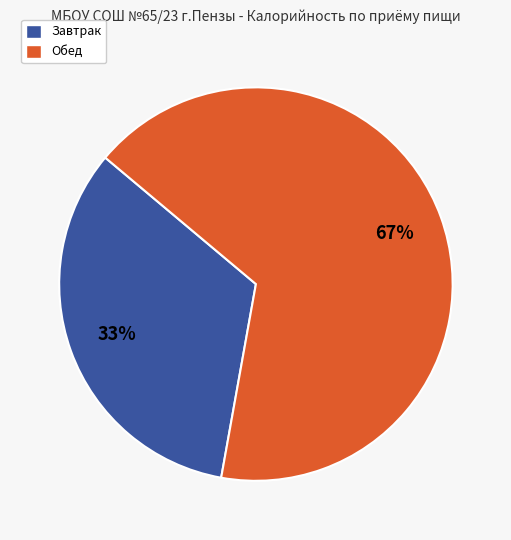

Is it true that Обед is 52% of the pie?

False